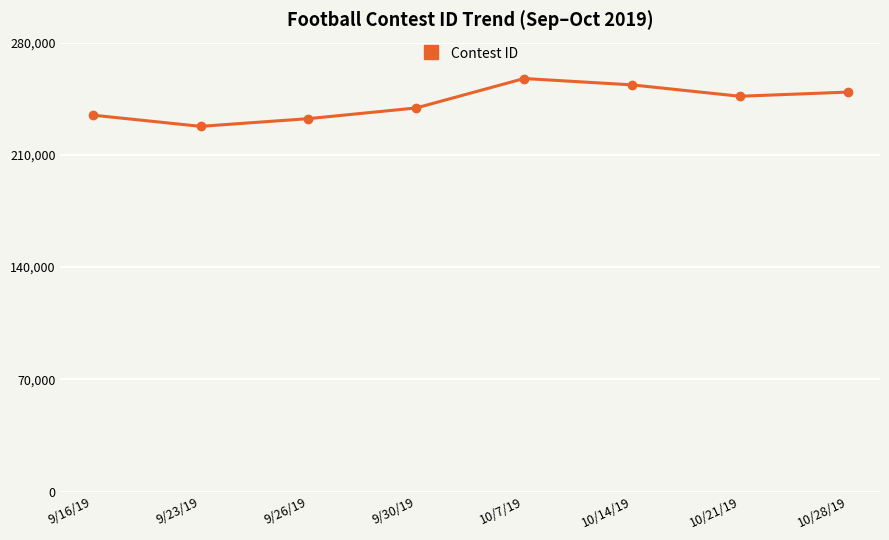

The value at 9/30/19 is 239255. True or false?

True